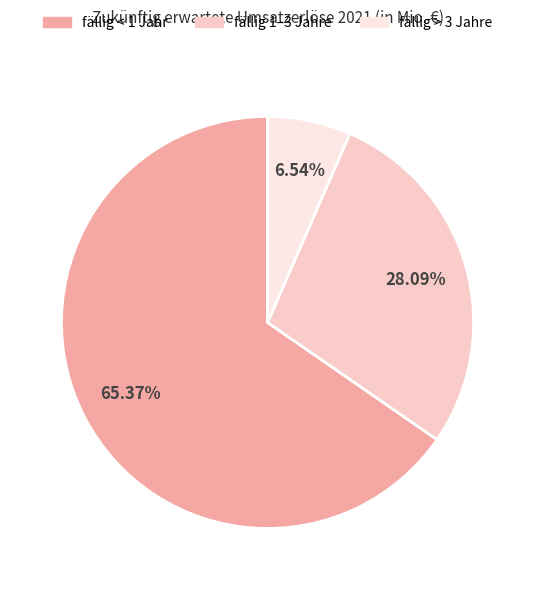

Is there a majority slice in this chart?

Yes